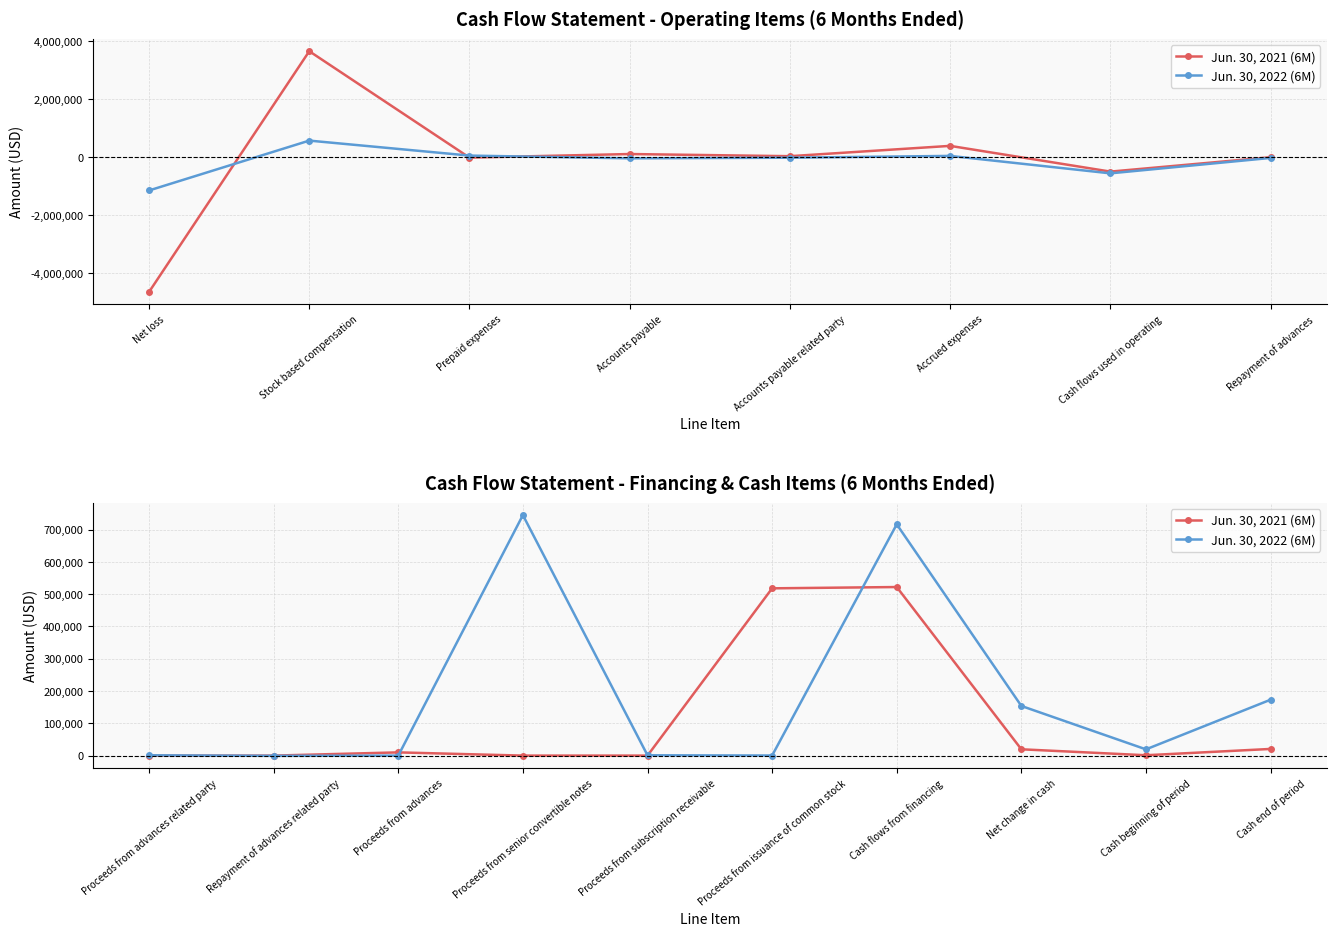

At how many categories does at least one series exceed 631701?

2